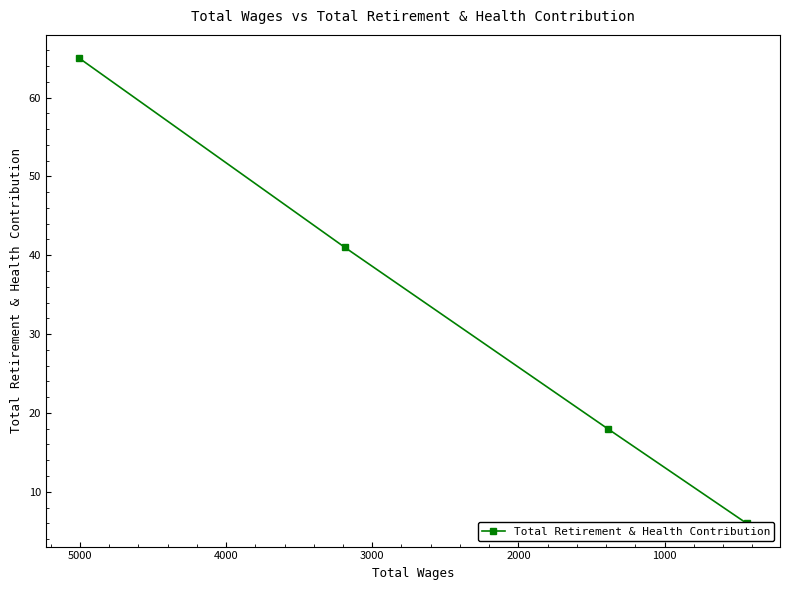

What is the smallest value displayed?

6